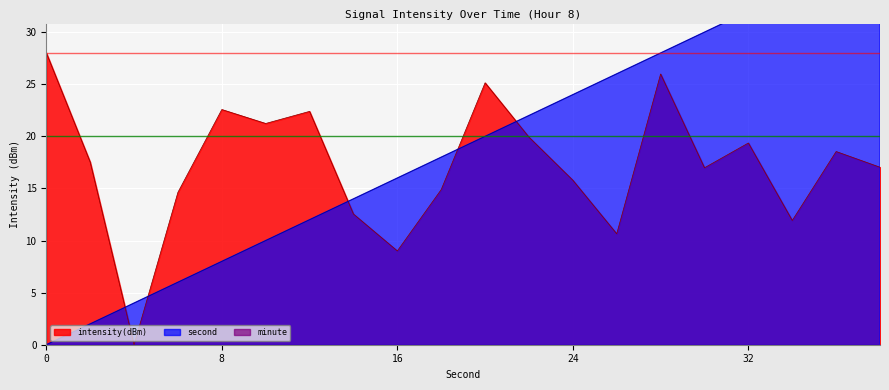

Which has a higher value, 32 or 16?

32